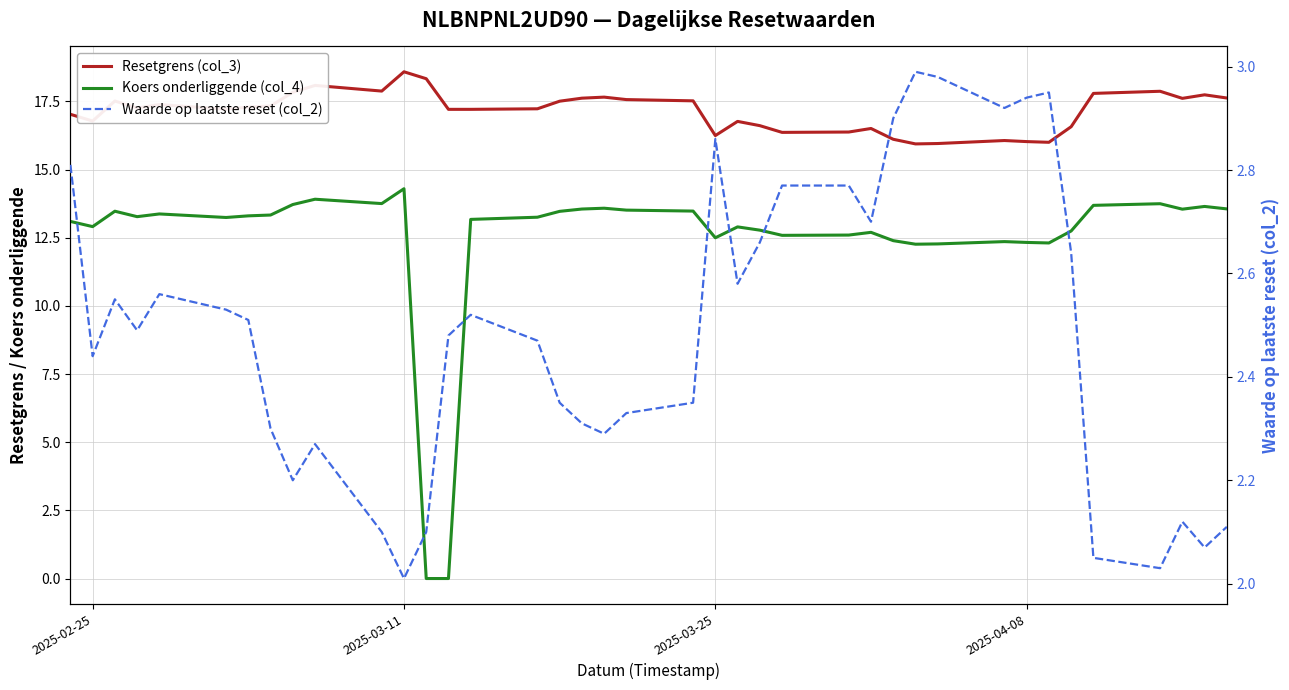

Reading right to left, transcribe all the data shown in this chart.

Resetgrens (col_3): 17.6	17.7	17.6	17.9	17.8	16.6	16.0	16.0	16.1	16.0	15.9	16.1	16.5	16.4	16.4	16.6	16.8	16.2	17.5	17.6	17.7	17.6	17.5	17.2	17.2	17.2	18.3	18.6	17.9	18.1	17.8	17.3	17.3	17.2	17.4	17.3	17.5	16.8	17.0
Koers onderliggende (col_4): 13.6	13.7	13.6	13.8	13.7	12.8	12.3	12.3	12.4	12.3	12.3	12.4	12.7	12.6	12.6	12.8	12.9	12.5	13.5	13.5	13.6	13.6	13.5	13.3	13.2	0.0	0.0	14.3	13.8	13.9	13.7	13.3	13.3	13.2	13.4	13.3	13.5	12.9	13.1
Waarde op laatste reset (col_2): 2.1	2.1	2.1	2.0	2.0	2.6	3.0	2.9	2.9	3.0	3.0	2.9	2.7	2.8	2.8	2.7	2.6	2.9	2.4	2.3	2.3	2.3	2.4	2.5	2.5	2.5	2.1	2.0	2.1	2.3	2.2	2.3	2.5	2.5	2.6	2.5	2.5	2.4	2.8